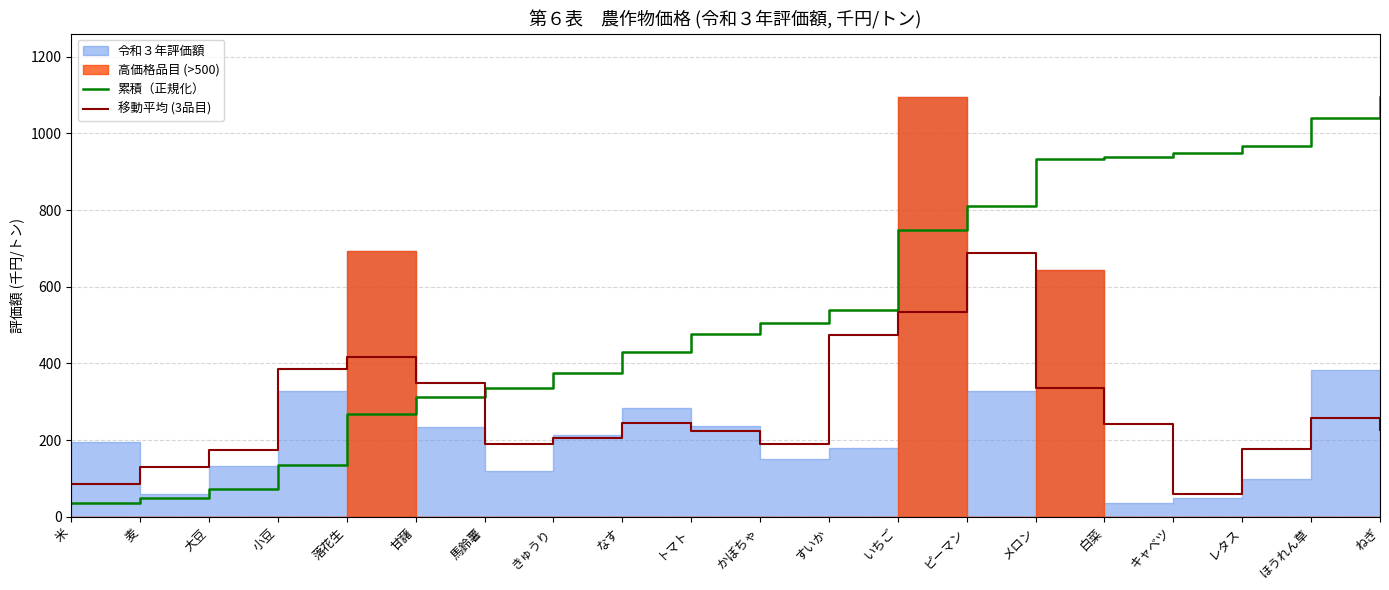

True or false: 累積（正規化） and 移動平均 (3品目) intersect in this chart.

True